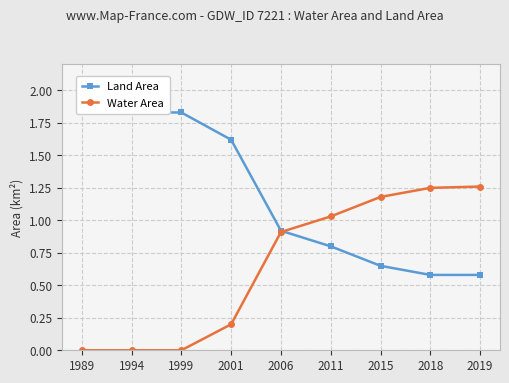

Which category has the lowest value across all series?

1989